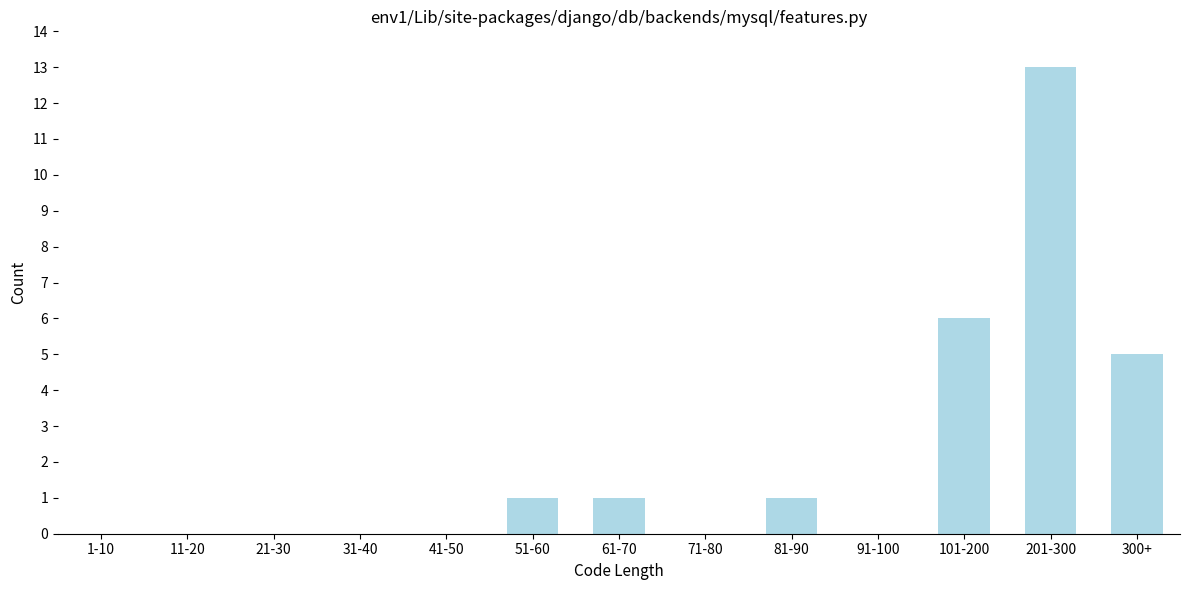

Reading left to right, list all the values displayed in this chart.

1-10=0	11-20=0	21-30=0	31-40=0	41-50=0	51-60=1	61-70=1	71-80=0	81-90=1	91-100=0	101-200=6	201-300=13	300+=5